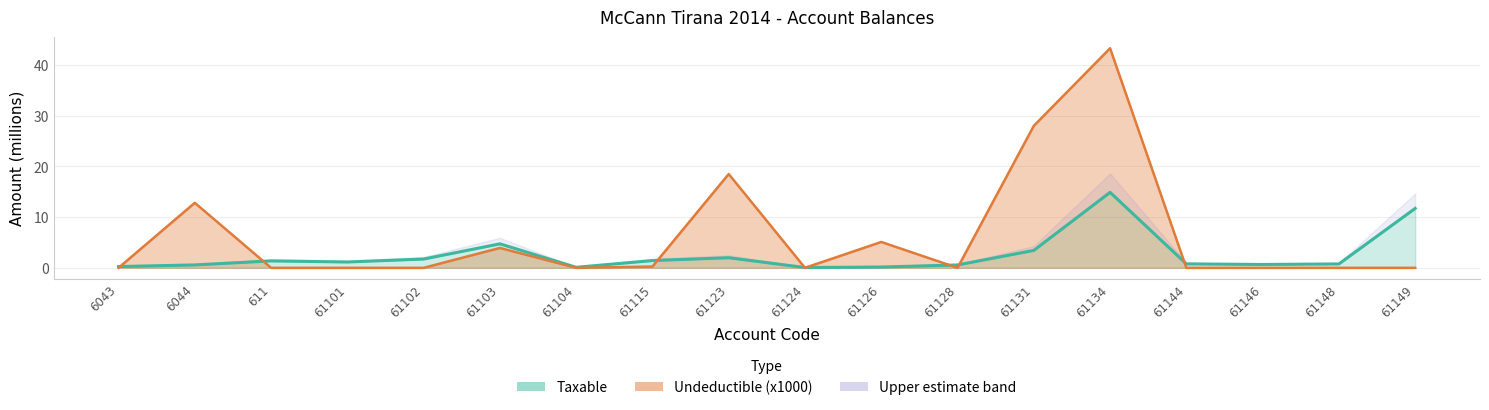

Reading right to left, extract all data points from this chart.

Taxable: 61149=11.7	61148=0.8	61146=0.7	61144=0.8	61134=14.9	61131=3.4	61128=0.6	61126=0.2	61124=0.1	61123=2.0	61115=1.4	61104=0.1	61103=4.7	61102=1.7	61101=1.1	611=1.4	6044=0.6	6043=0.3
Undeductible: 61149=0.0	61148=0.0	61146=0.0	61144=0.0	61134=43.3	61131=28.0	61128=0.0	61126=5.1	61124=0.0	61123=18.5	61115=0.2	61104=0.0	61103=3.9	61102=0.0	61101=0.0	611=0.0	6044=12.8	6043=0.0